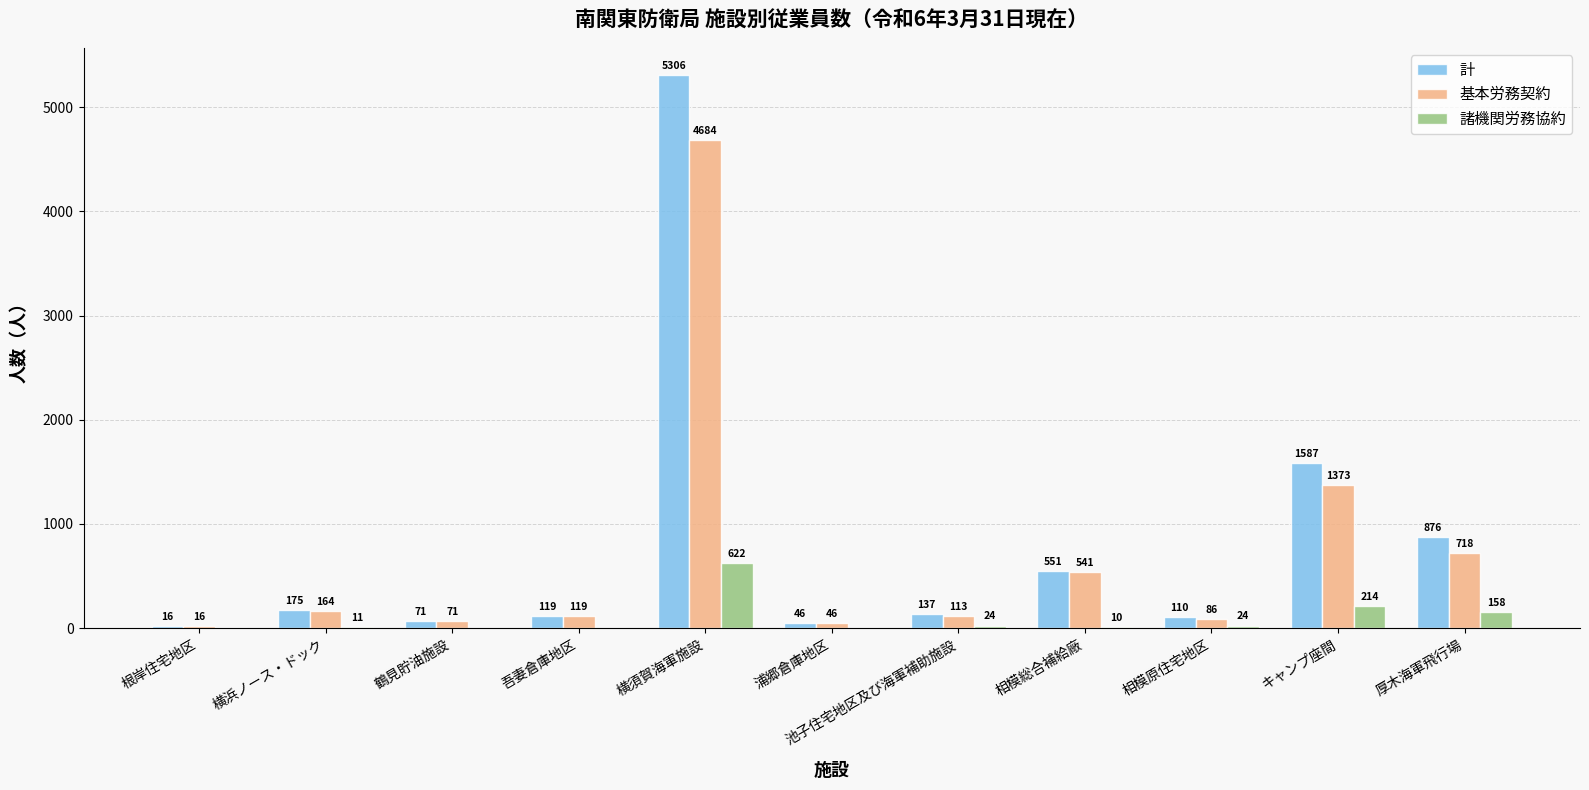

Reading right to left, what are all the values shown in this chart?

計: 厚木海軍飛行場=876	キャンプ座間=1587	相模原住宅地区=110	相模総合補給廠=551	池子住宅地区及び海軍補助施設=137	浦郷倉庫地区=46	横須賀海軍施設=5306	吾妻倉庫地区=119	鶴見貯油施設=71	横浜ノース・ドック=175	根岸住宅地区=16
基本労務契約: 厚木海軍飛行場=718	キャンプ座間=1373	相模原住宅地区=86	相模総合補給廠=541	池子住宅地区及び海軍補助施設=113	浦郷倉庫地区=46	横須賀海軍施設=4684	吾妻倉庫地区=119	鶴見貯油施設=71	横浜ノース・ドック=164	根岸住宅地区=16
諸機関労務協約: 厚木海軍飛行場=158	キャンプ座間=214	相模原住宅地区=24	相模総合補給廠=10	池子住宅地区及び海軍補助施設=24	浦郷倉庫地区=0	横須賀海軍施設=622	吾妻倉庫地区=0	鶴見貯油施設=0	横浜ノース・ドック=11	根岸住宅地区=0